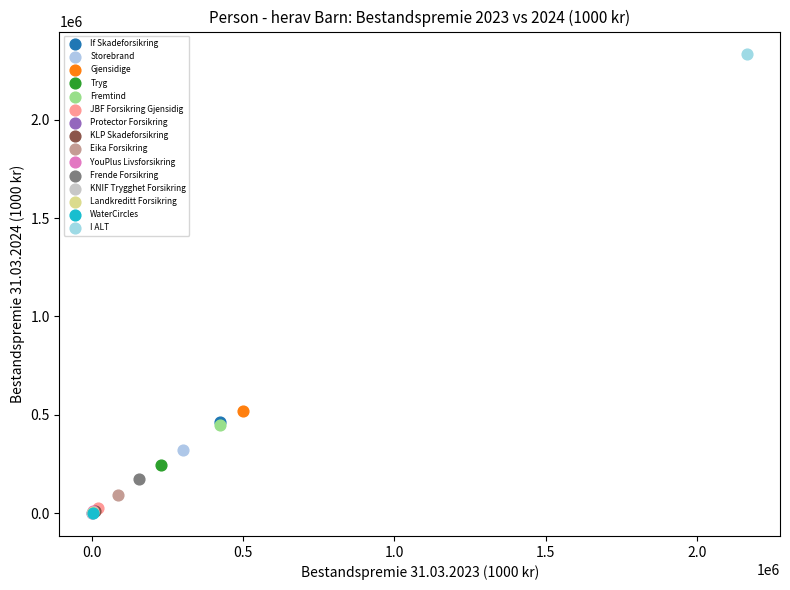

What are all the series names shown in the legend?

If Skadeforsikring, Storebrand, Gjensidige, Tryg, Fremtind, JBF Forsikring Gjensidig, Protector Forsikring, KLP Skadeforsikring, Eika Forsikring, YouPlus Livsforsikring, Frende Forsikring, KNIF Trygghet Forsikring, Landkreditt Forsikring, WaterCircles, I ALT